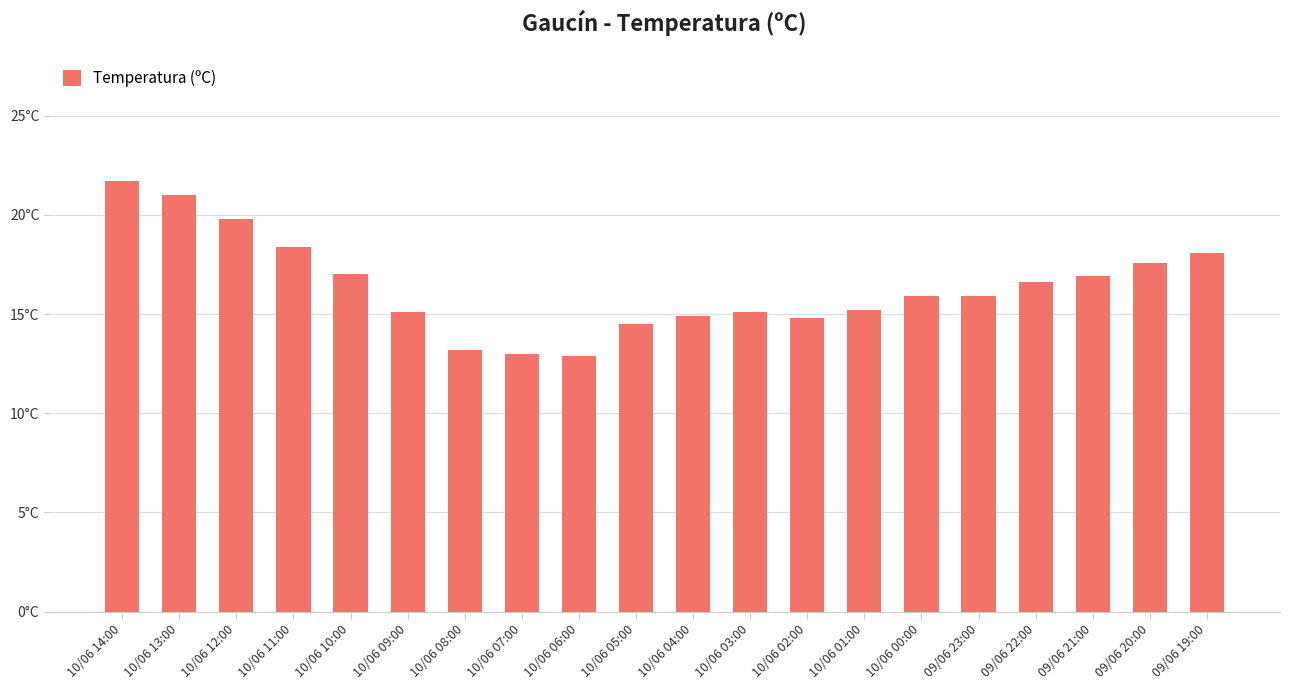

Reading right to left, transcribe all the data shown in this chart.

18.1	17.6	16.9	16.6	15.9	15.9	15.2	14.8	15.1	14.9	14.5	12.9	13.0	13.2	15.1	17.0	18.4	19.8	21.0	21.7